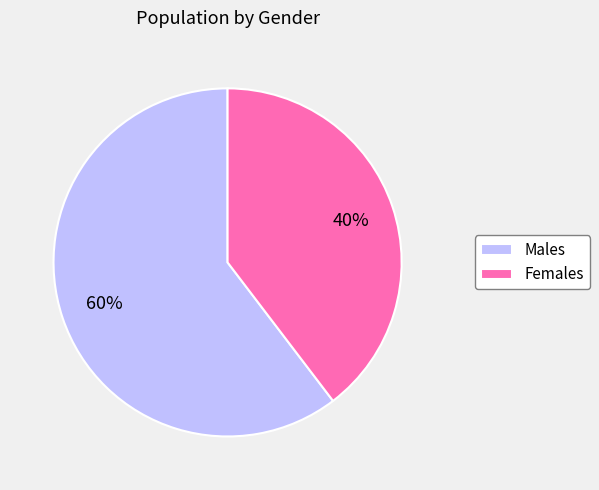

Which category has the biggest portion of the pie?

Males